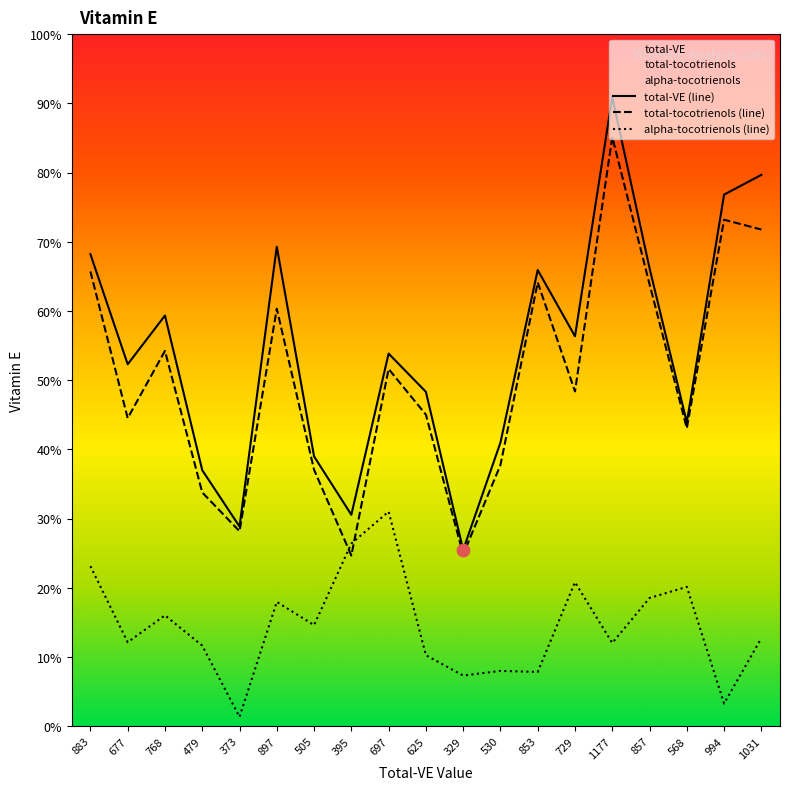

Which series has the largest total across all categories?

total-VE